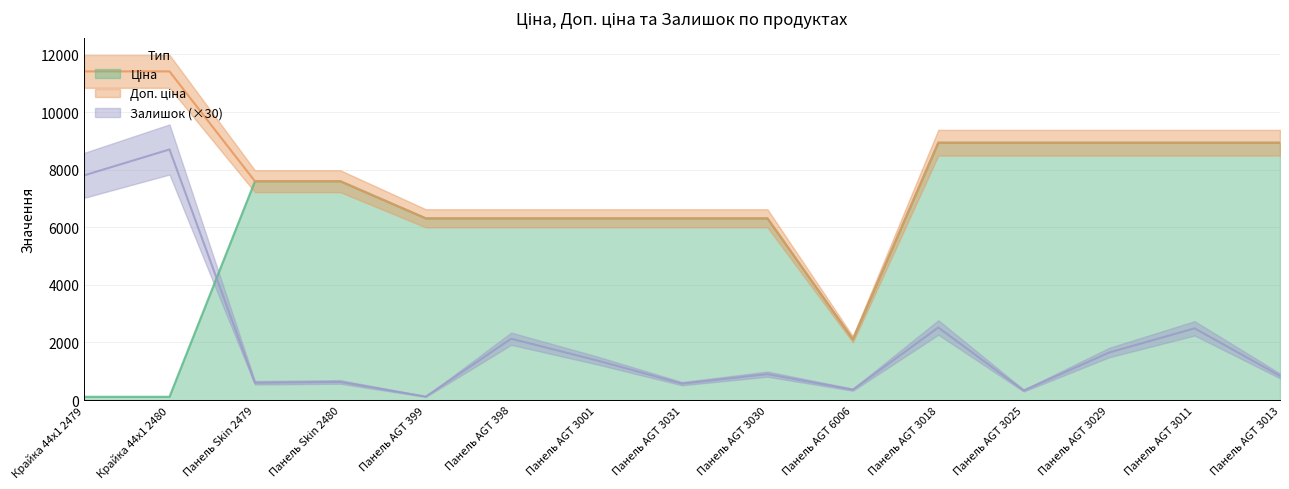

True or false: Залишок and Доп. ціна intersect in this chart.

False